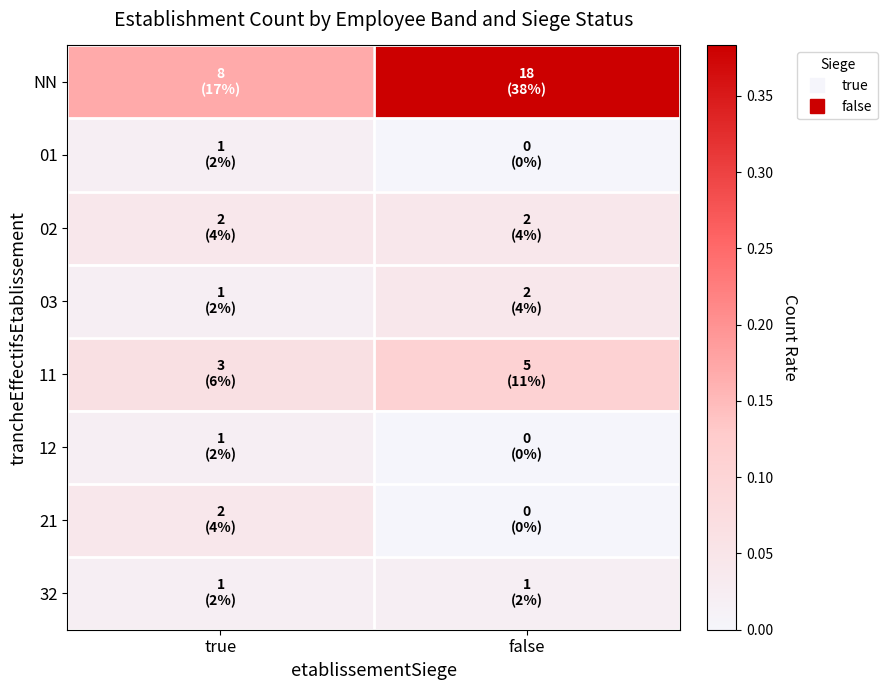

Which series has the widest spread of values?

NN